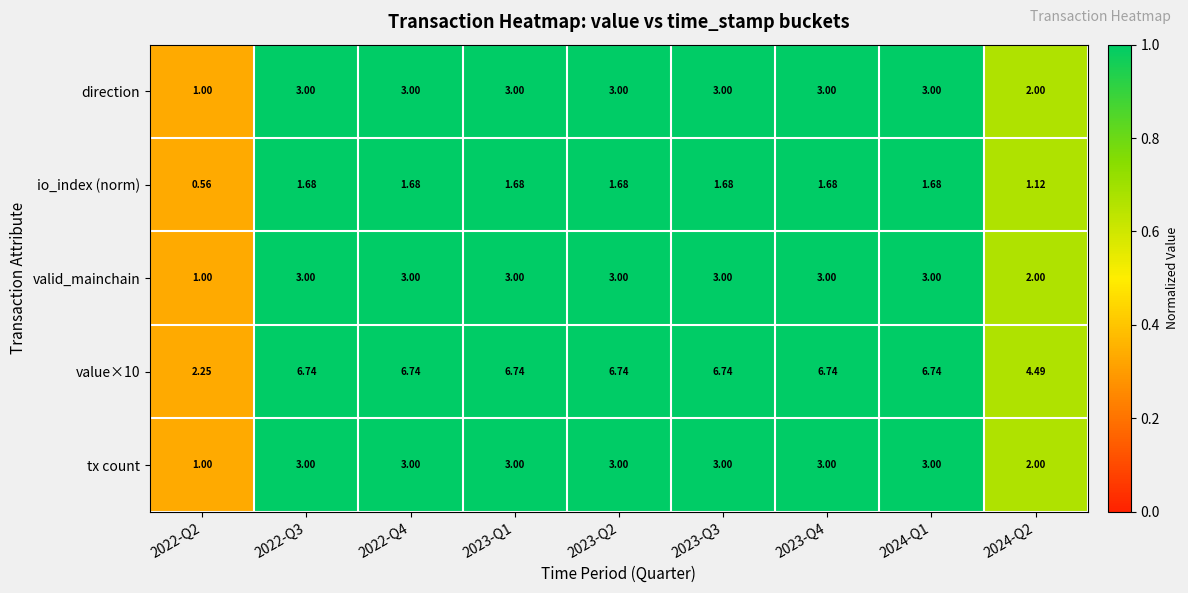

How many series are shown in this chart?

5